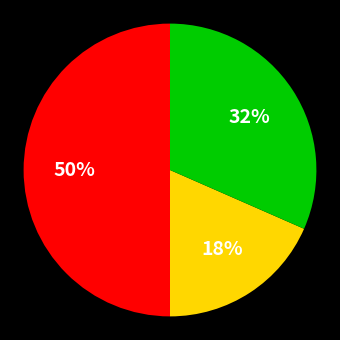

To the nearest percent, what is the difference between the largest and smallest slice percentages?

32%